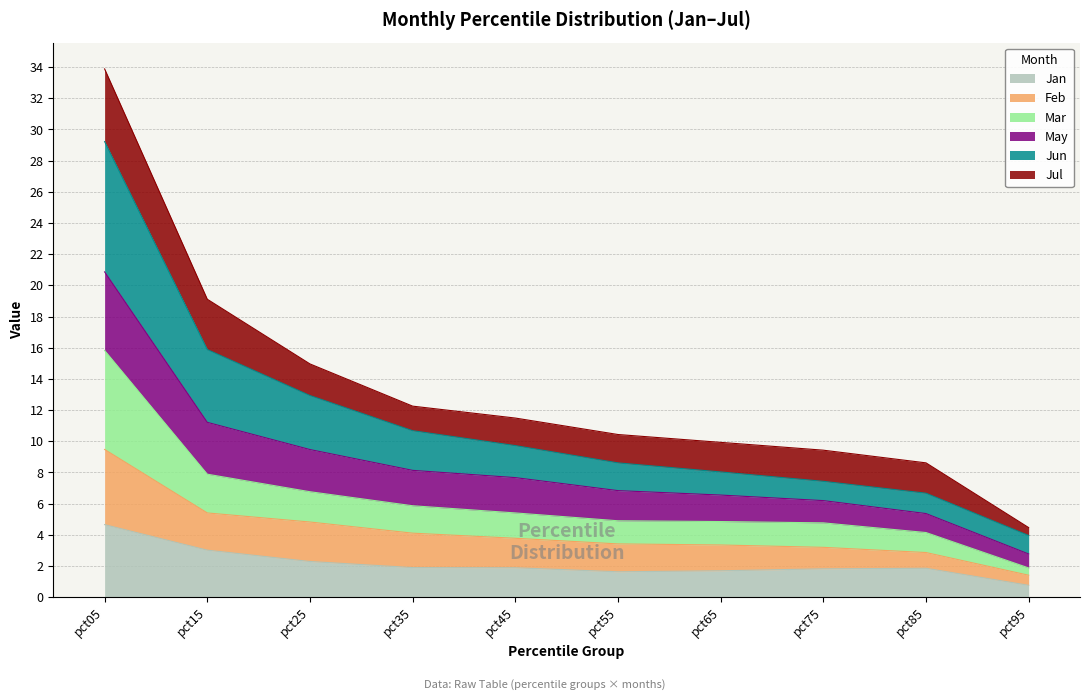

At which label does Jan reach its peak?

pct05